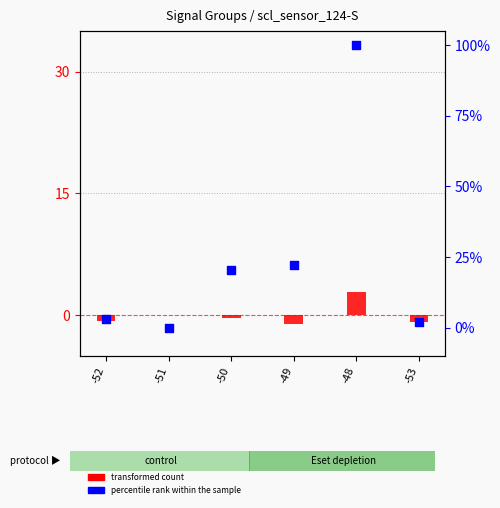

What is the change in value from -50 to -53?

-18.5